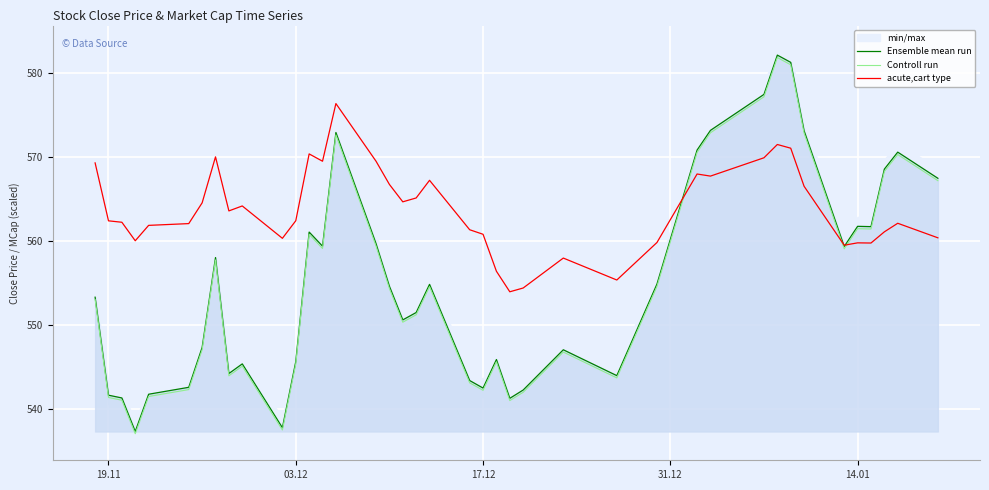

True or false: acute,cart type and Controll run intersect in this chart.

True